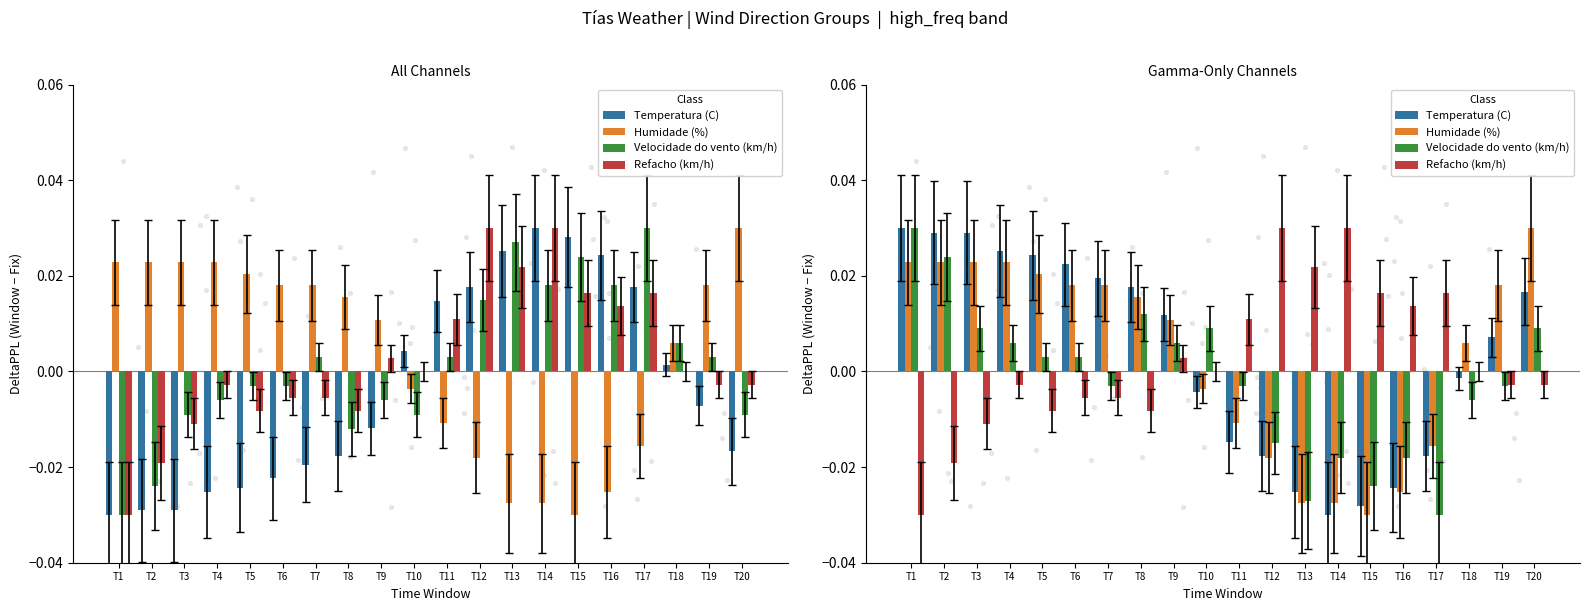

What are all the series names shown in the legend?

Temperatura (C), Humidade (%), Velocidade do vento (km/h), Refacho (km/h)